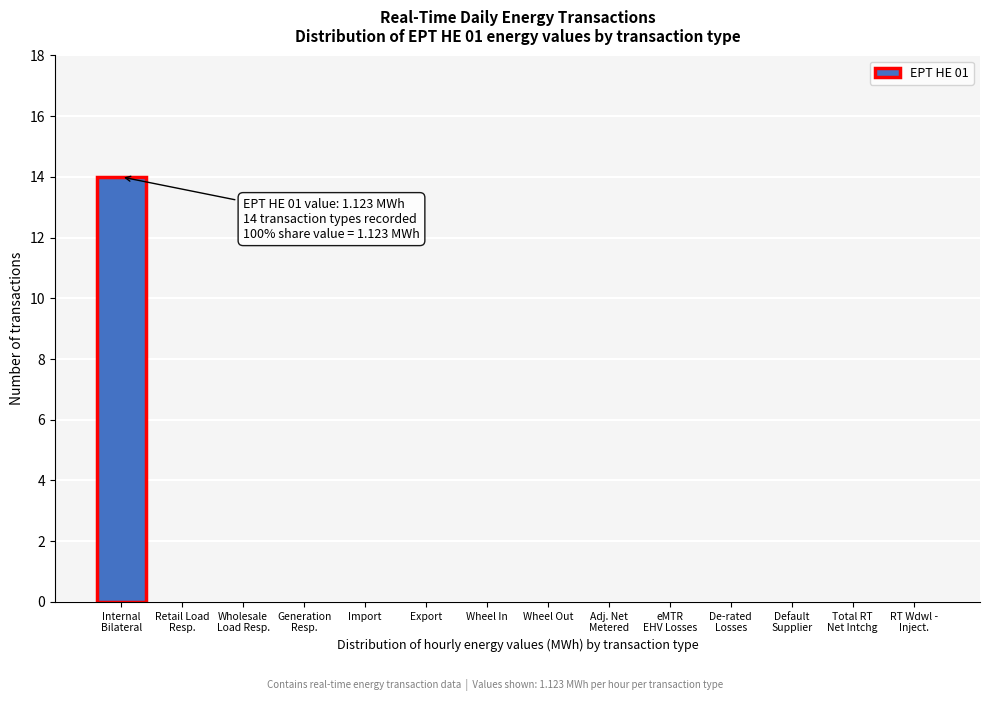

The value at Wheel In is 0. True or false?

True